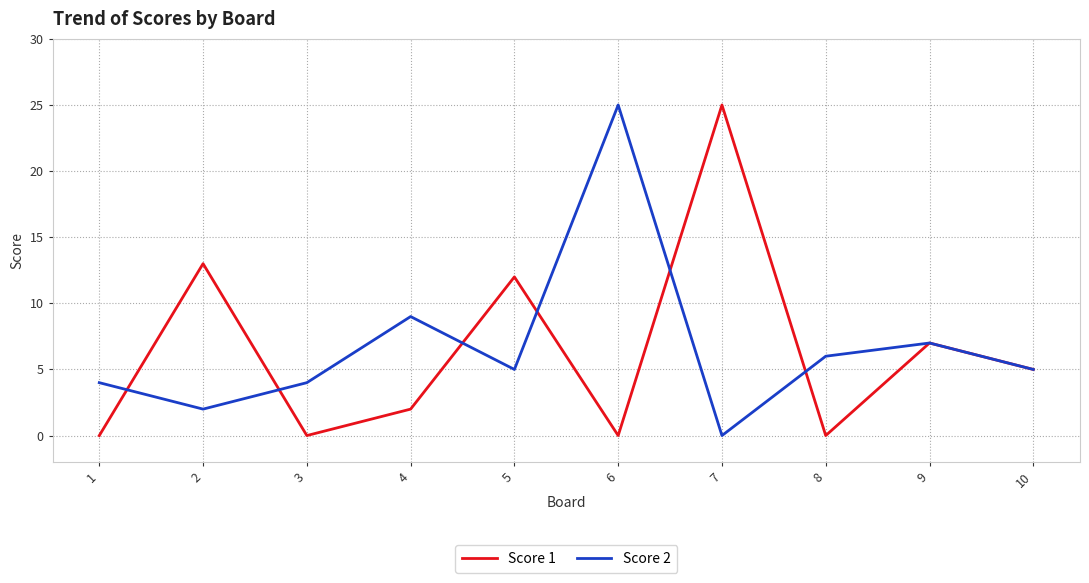

The Score 2 series shows 4 at 1. True or false?

True